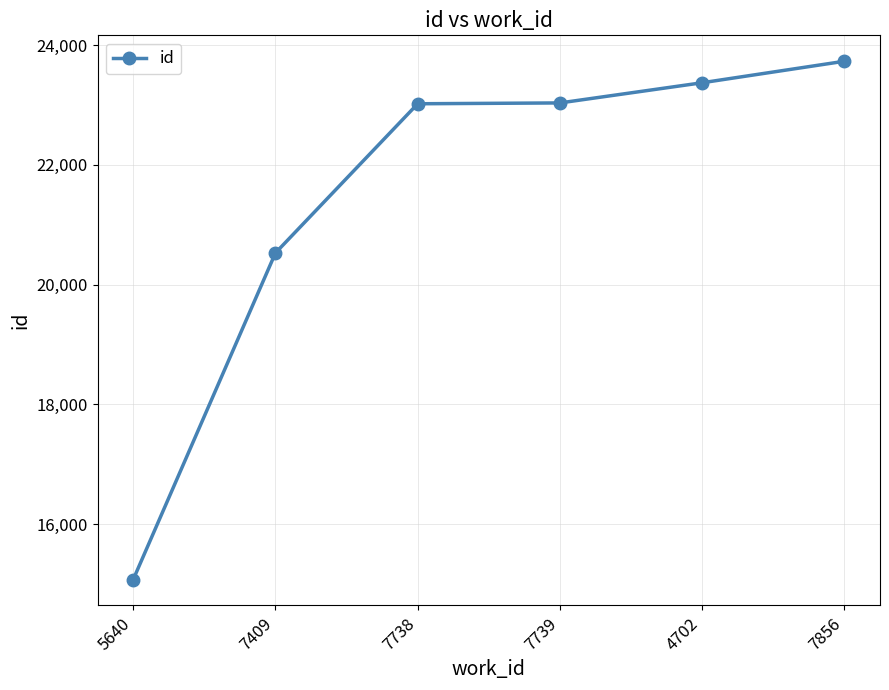

Which category has the lowest value across all series?

5640